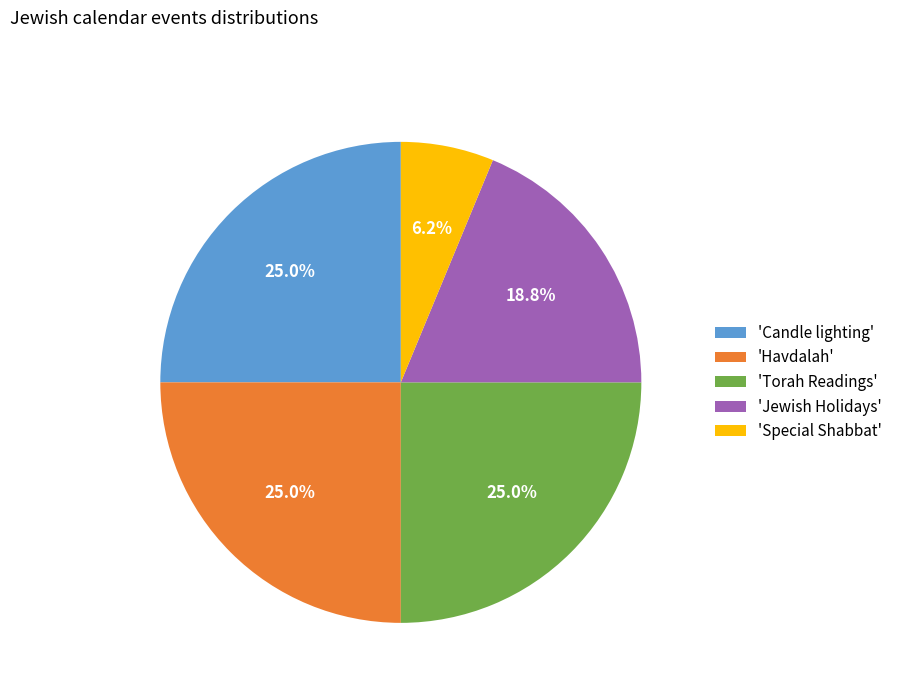

Does 'Candle lighting' account for over 50% of the chart?

No